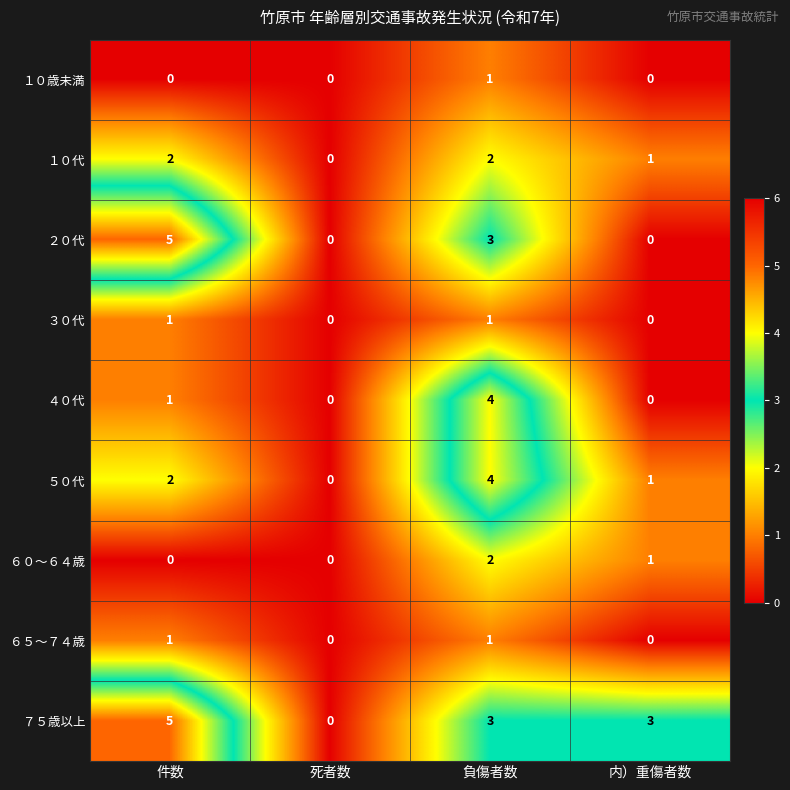

True or false: ４０代 has a value of 1 at 件数.

True